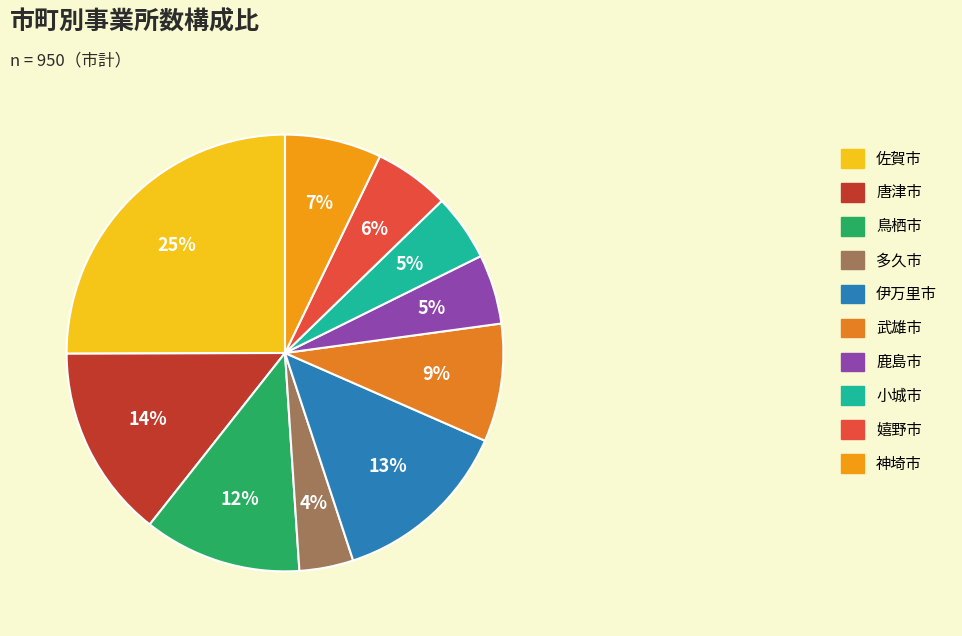

Rank the categories by value from highest to lowest.

佐賀市, 唐津市, 伊万里市, 鳥栖市, 武雄市, 神埼市, 嬉野市, 鹿島市, 小城市, 多久市